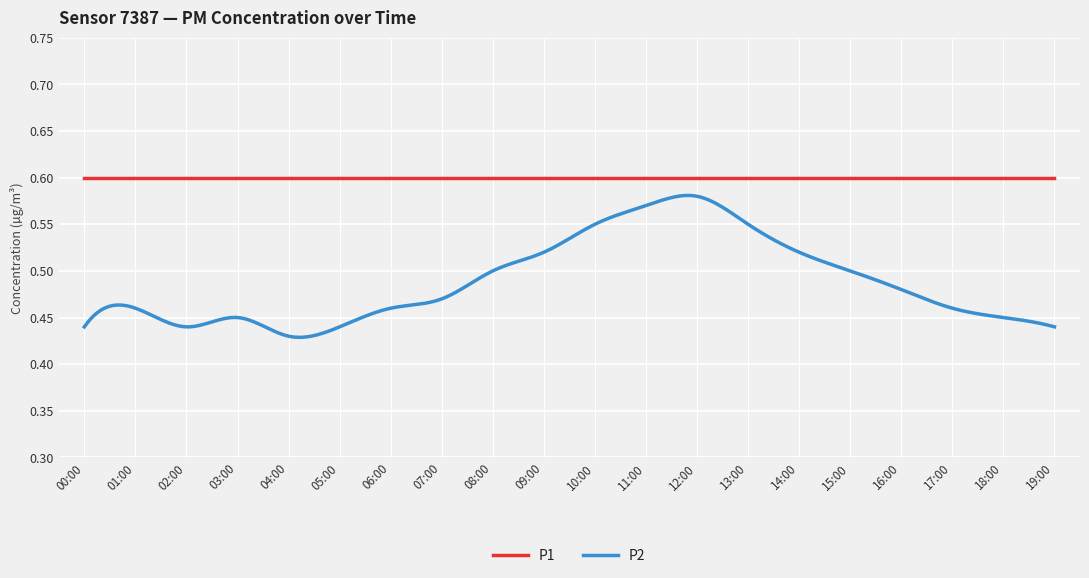

Which series has the largest total across all categories?

P1